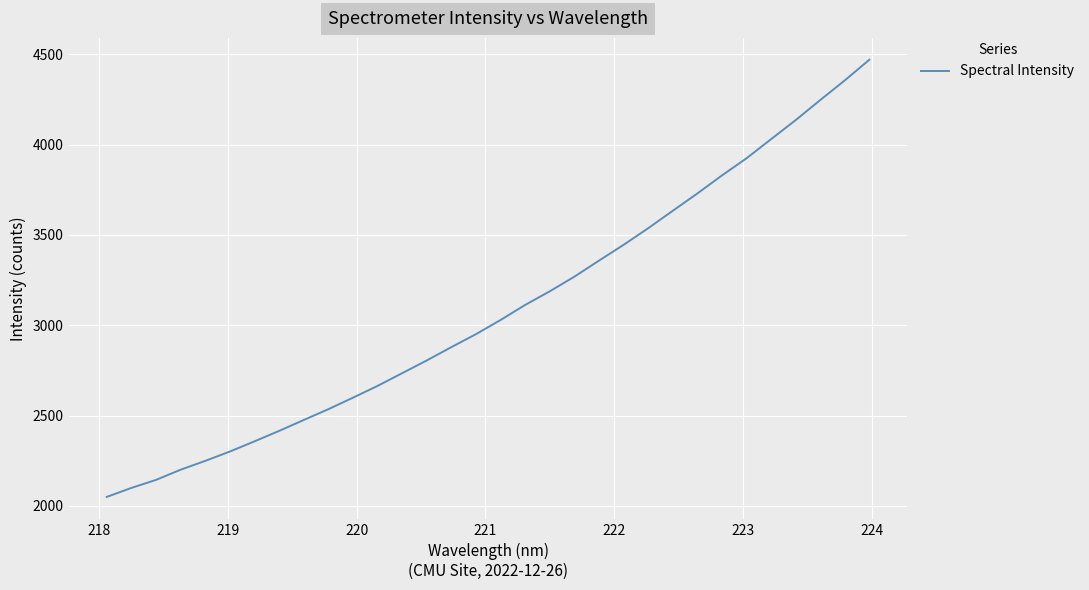

What is the greatest value displayed?

4469.2